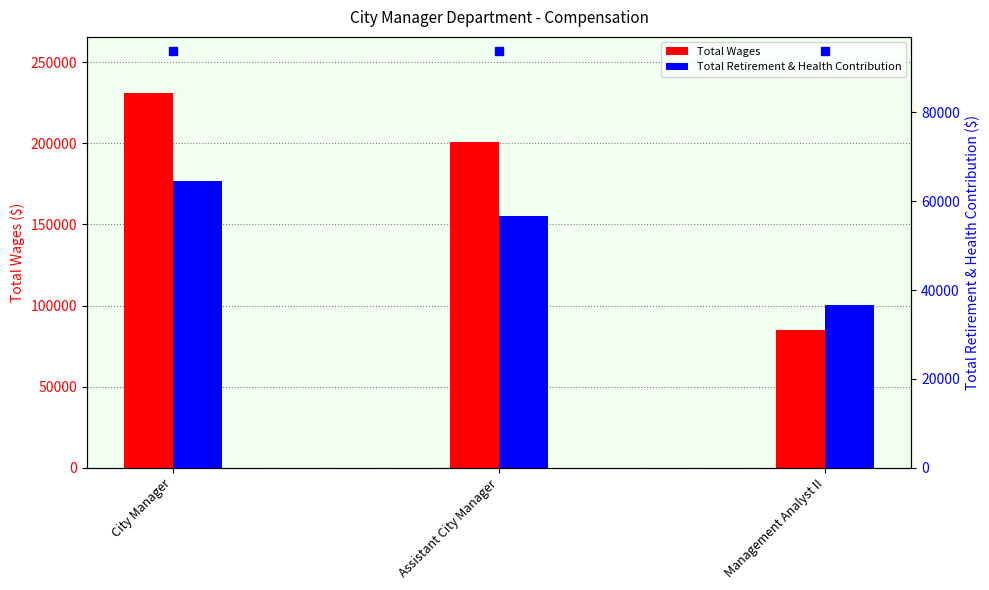

How many Total Retirement & Health Contribution values are between 36720 and 64681?

3